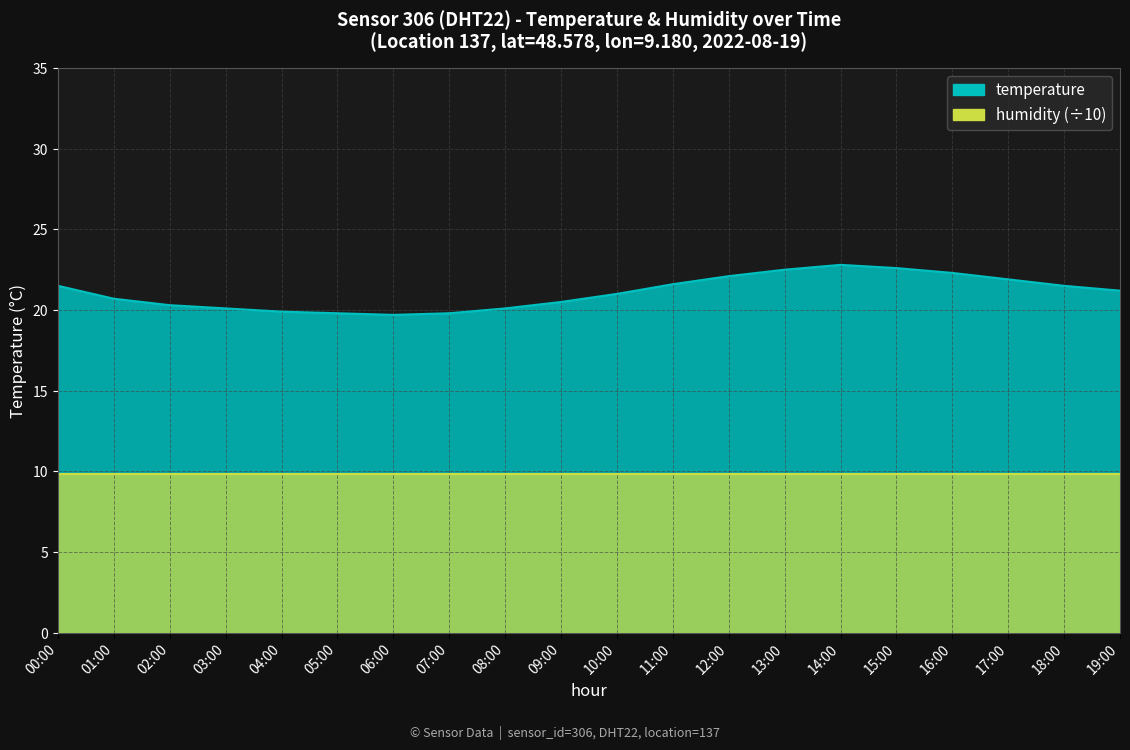

What is the value of the 5th point from the left?

19.9